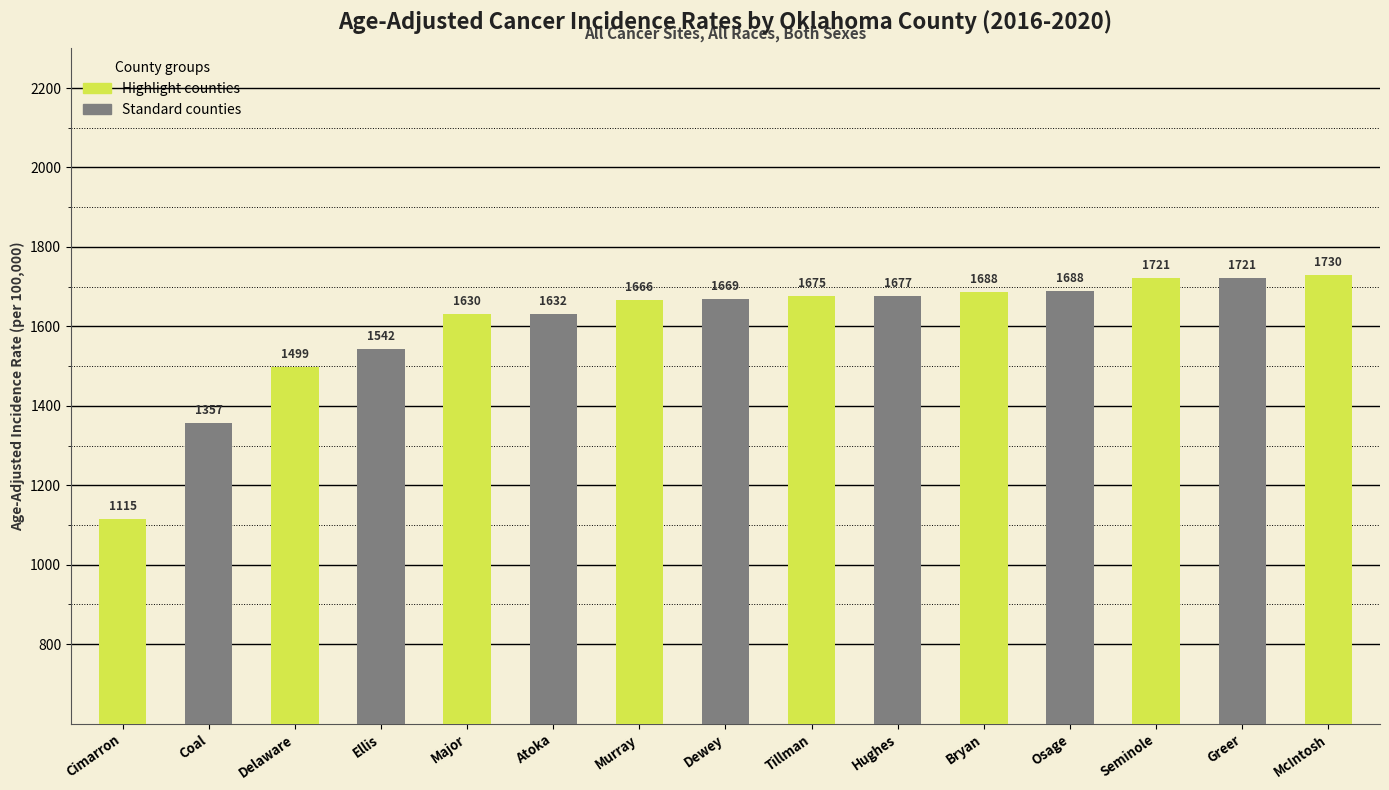

True or false: the data shows 1720.8 at Greer.

True